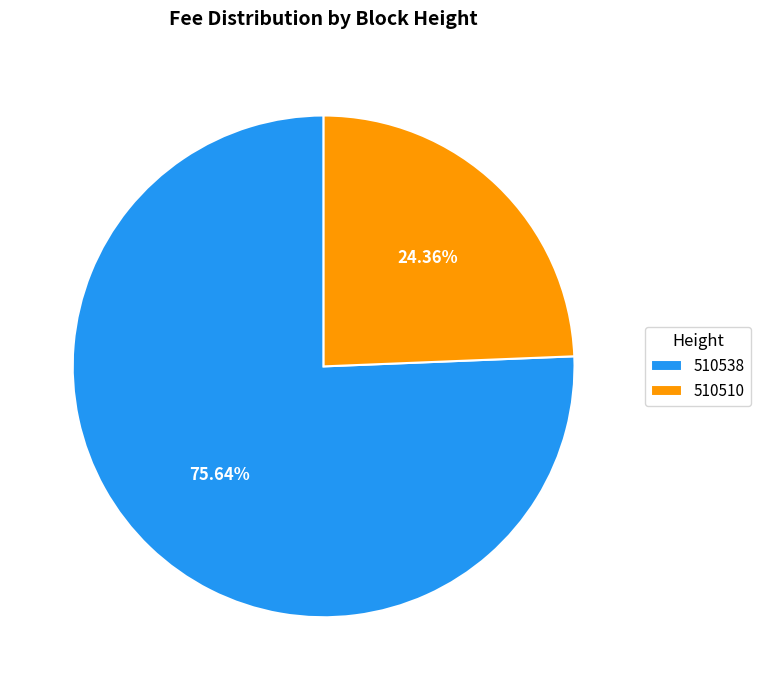

To the nearest percent, what is the difference between the largest and smallest slice percentages?

51%